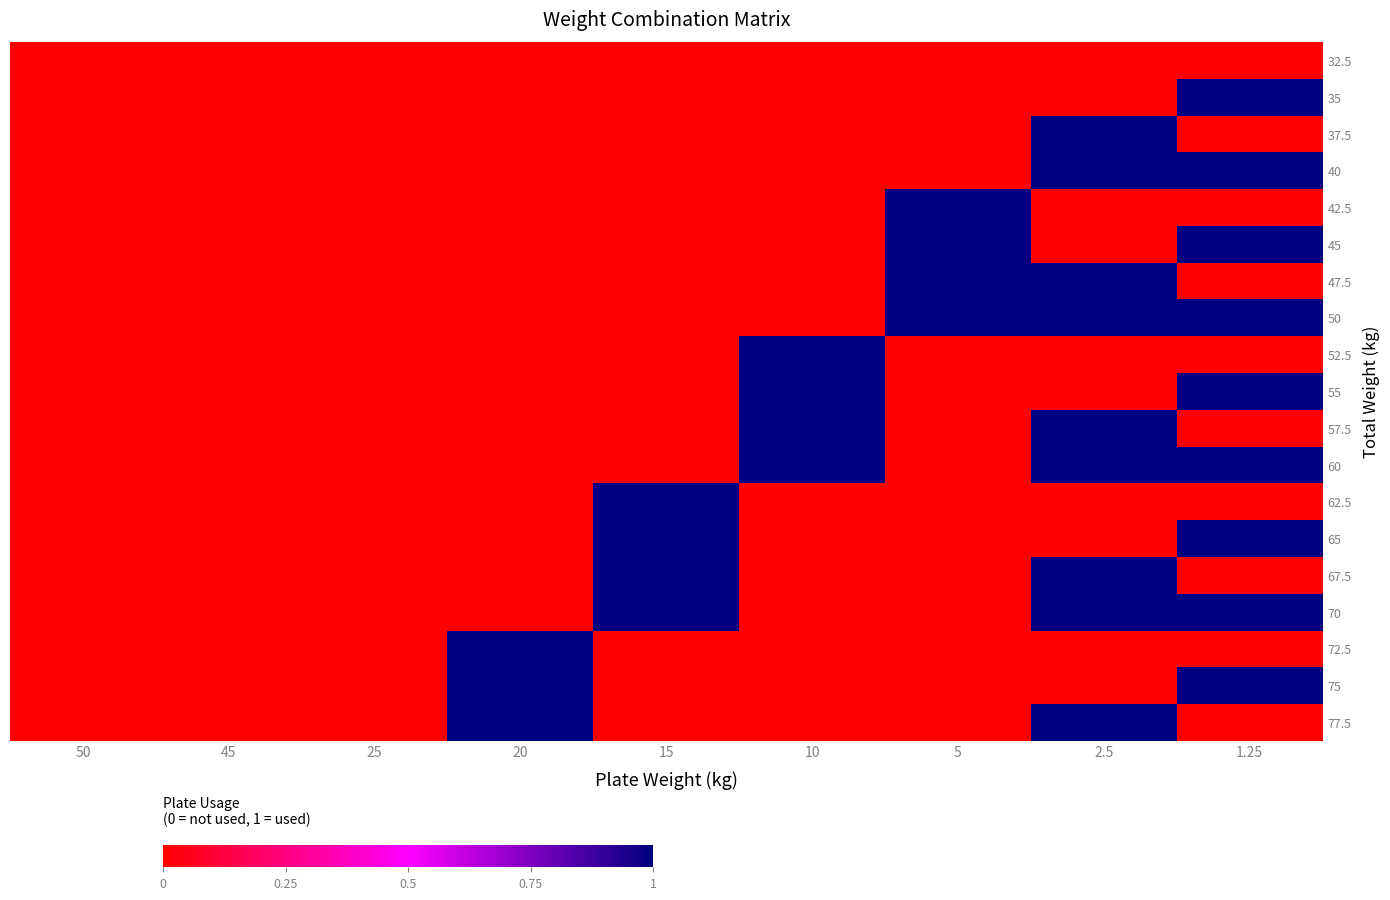

List the series in order of their peak value, highest first.

35, 37.5, 40, 42.5, 45, 47.5, 50, 52.5, 55, 57.5, 60, 62.5, 65, 67.5, 70, 72.5, 75, 77.5, 32.5